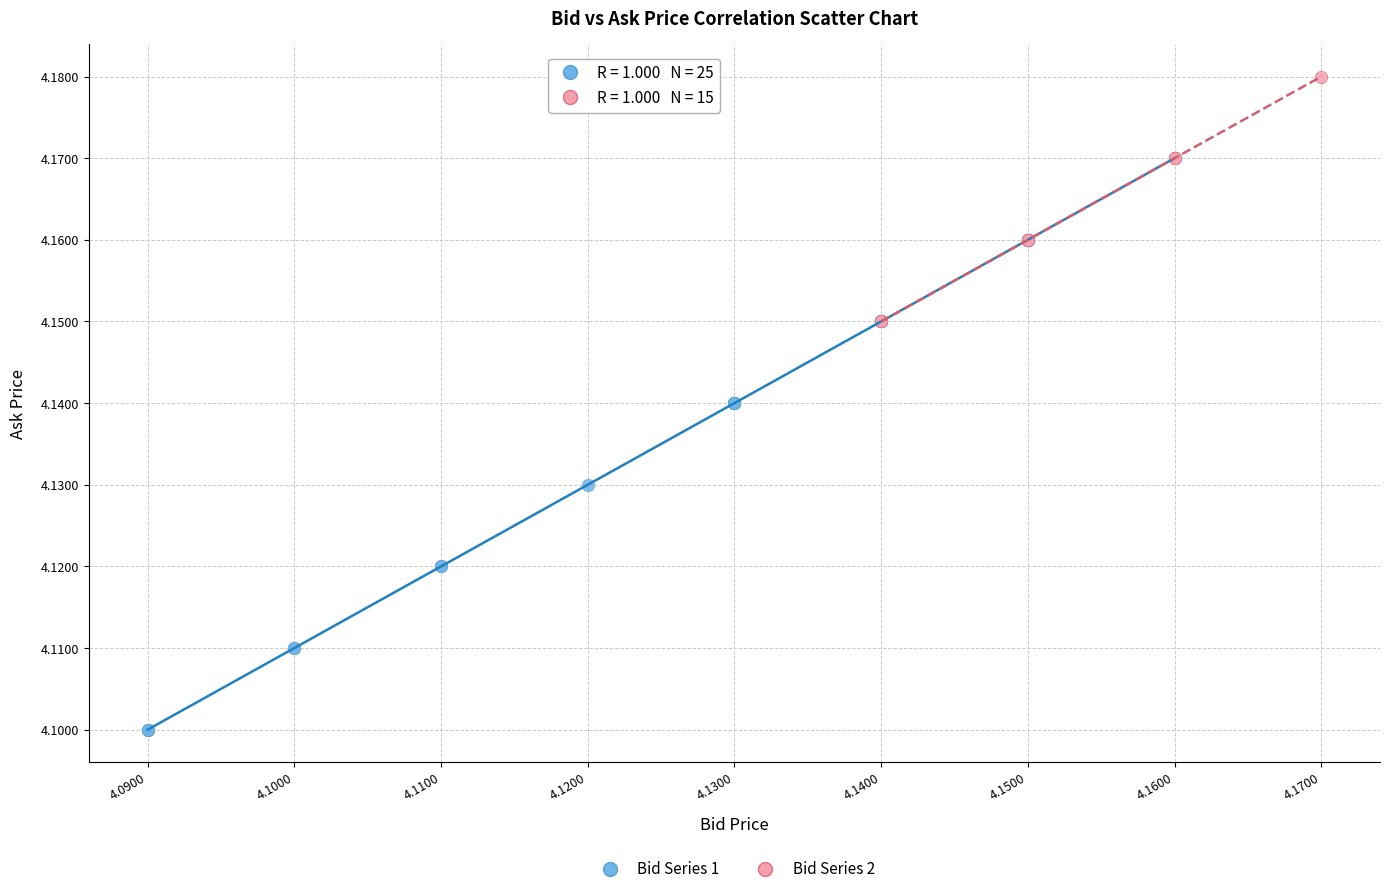

What are all the series names shown in the legend?

Bid Series 1, Bid Series 2